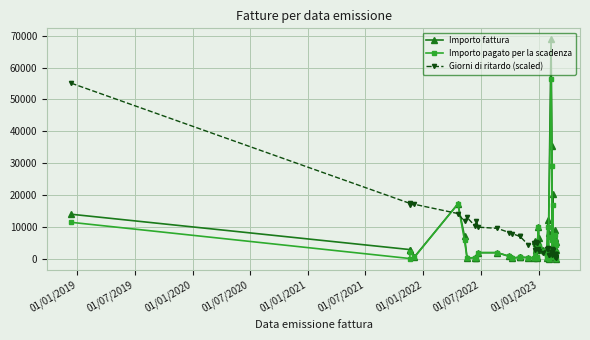

What are all the series names shown in the legend?

Importo fattura, Importo pagato per la scadenza, Giorni di ritardo (scaled)